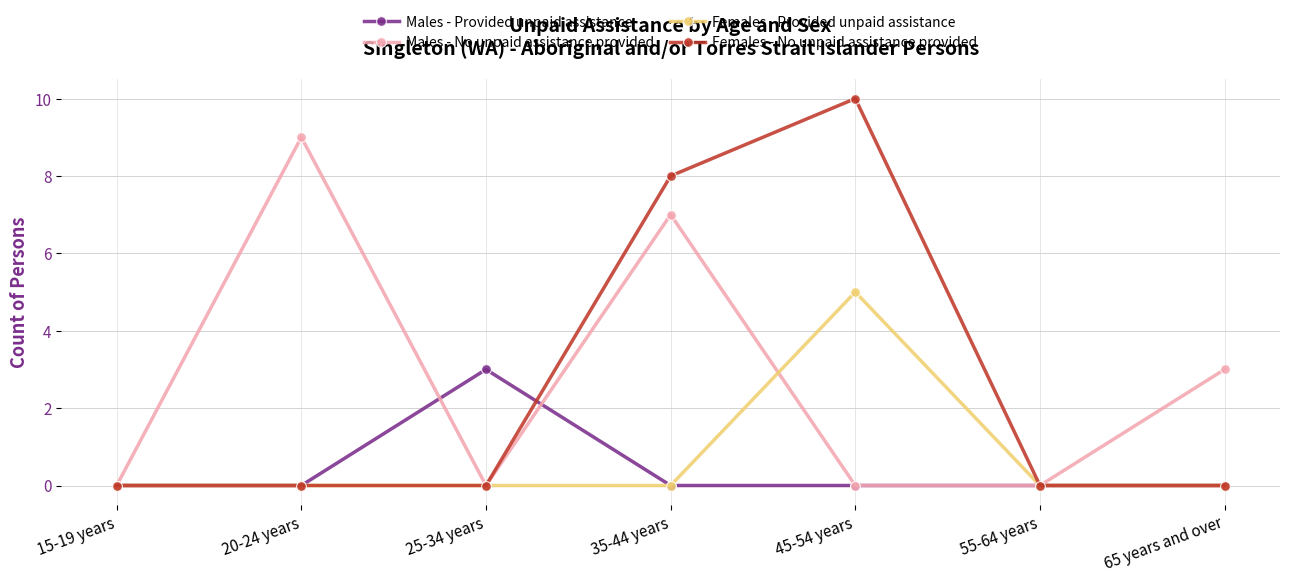

Reading left to right, extract all data points from this chart.

Males - Provided unpaid assistance: 0	0	3	0	0	0	0
Males - No unpaid assistance provided: 0	9	0	7	0	0	3
Females - Provided unpaid assistance: 0	0	0	0	5	0	0
Females - No unpaid assistance provided: 0	0	0	8	10	0	0